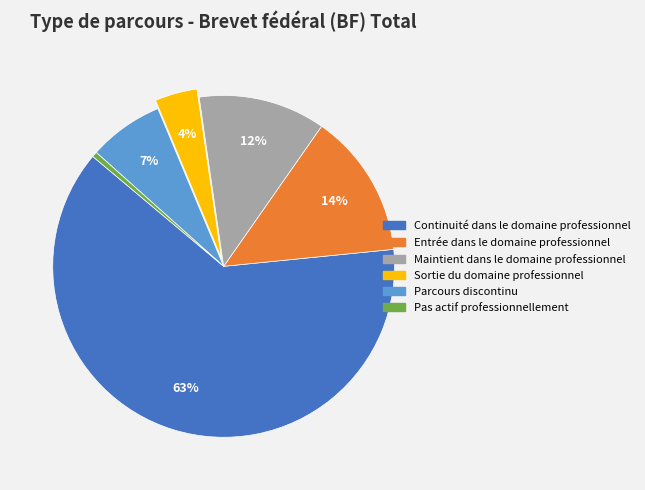

How many slices are in this pie chart?

6